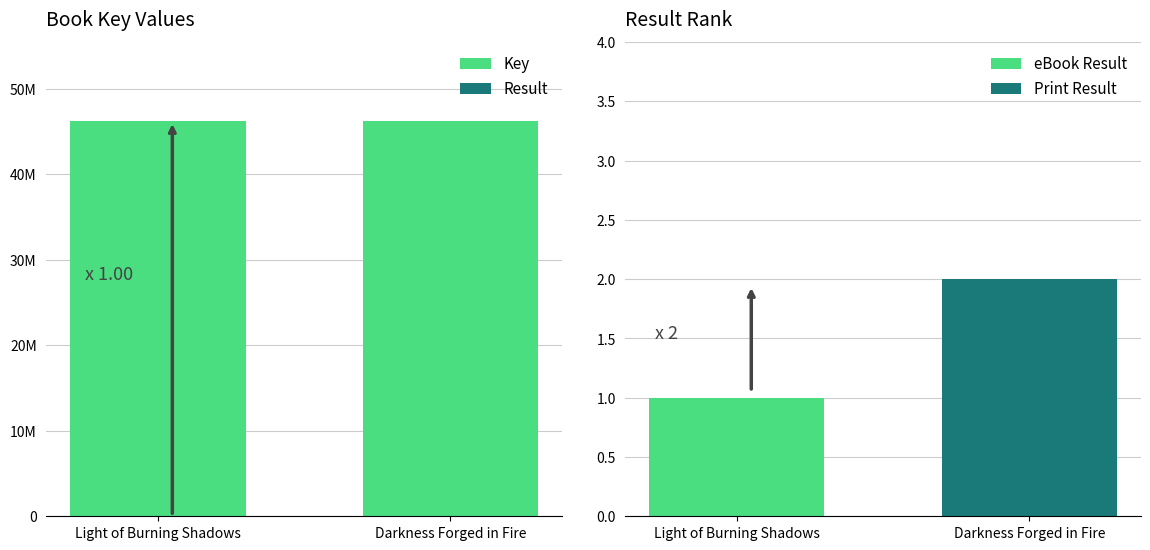

At Darkness Forged in Fire, list the series in order from largest to smallest.

Key, Result